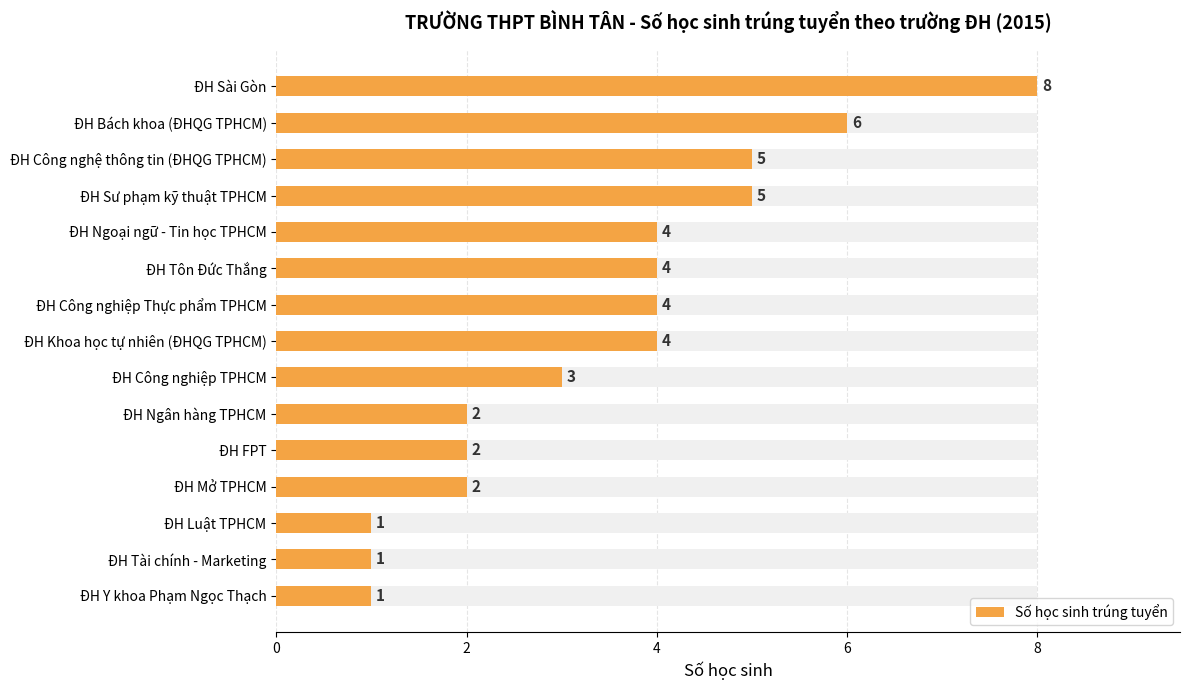

What is the difference between the values at ĐH Ngoại ngữ - Tin học TPHCM and ĐH Tài chính - Marketing?

3